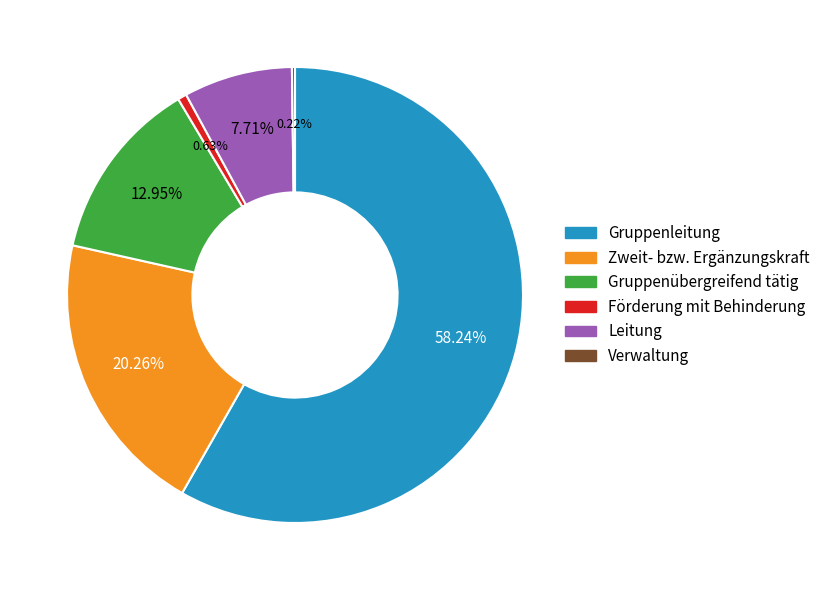

Which category has the biggest portion of the pie?

Gruppenleitung